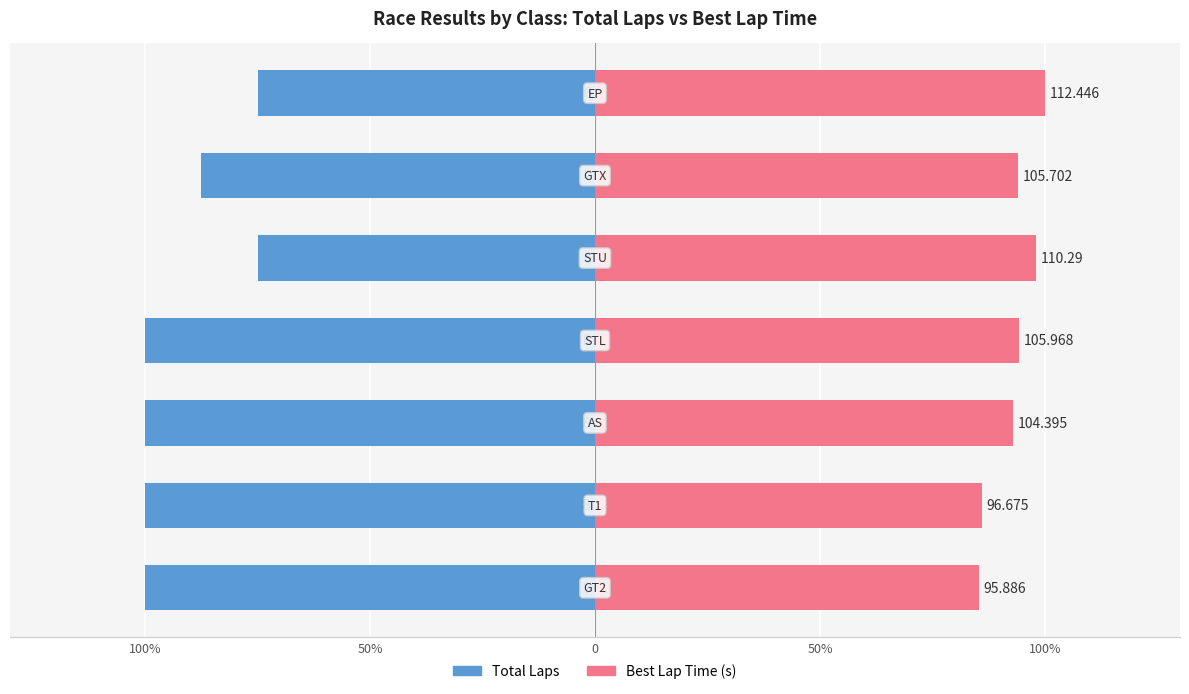

List the series in order of their peak value, lowest first.

Total Laps, Best Lap Time (s)